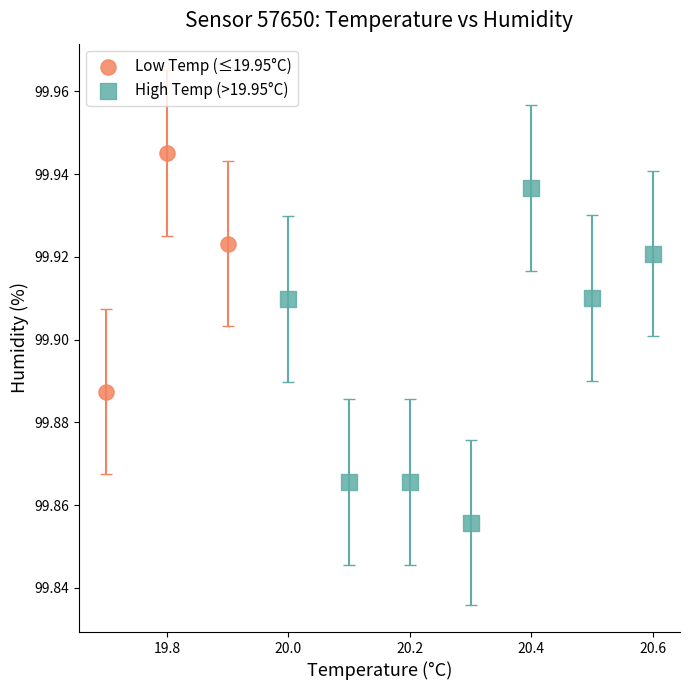

Which series has the widest spread of Y values?

High Temp (>19.95°C)